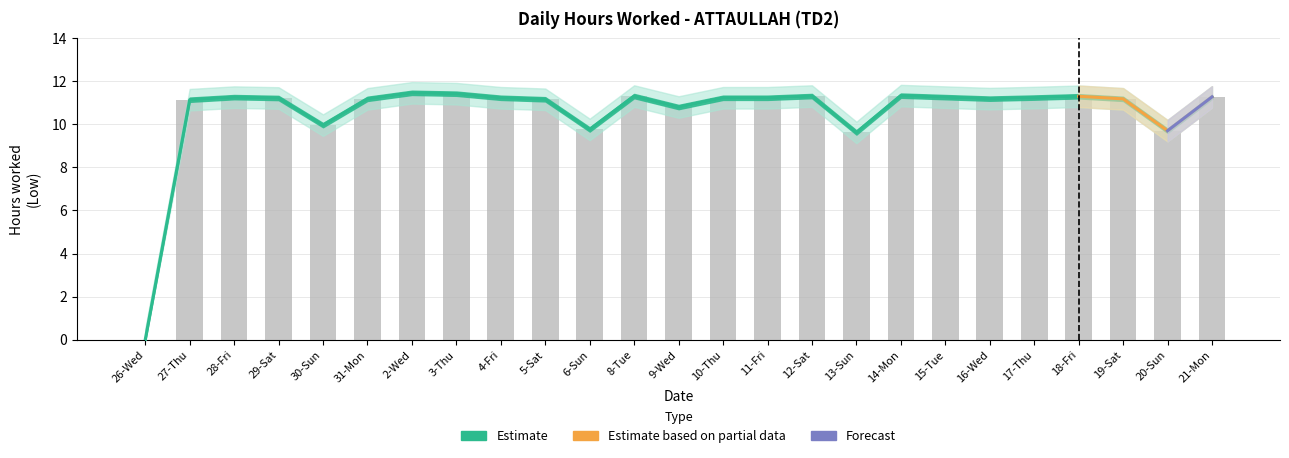

Is it true that Upper bound equals 19.7 at 19-Sat?

False